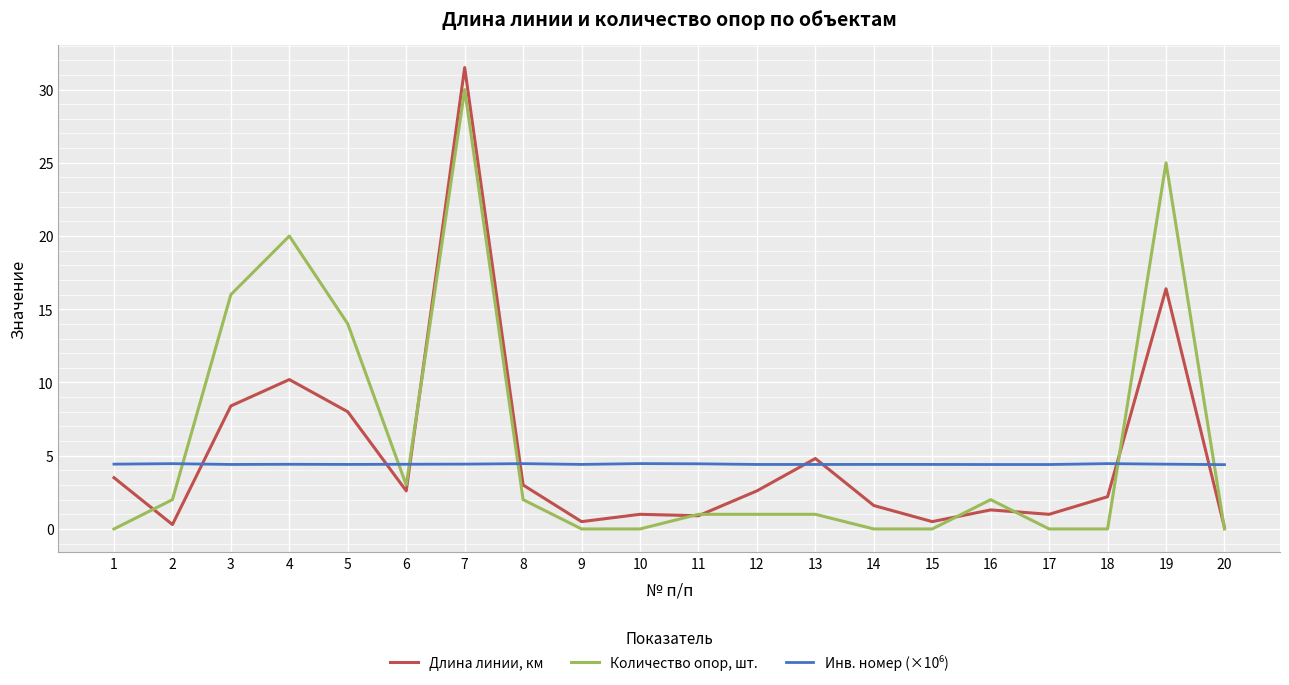

Which category has the highest value in the Длина линии, км series?

7